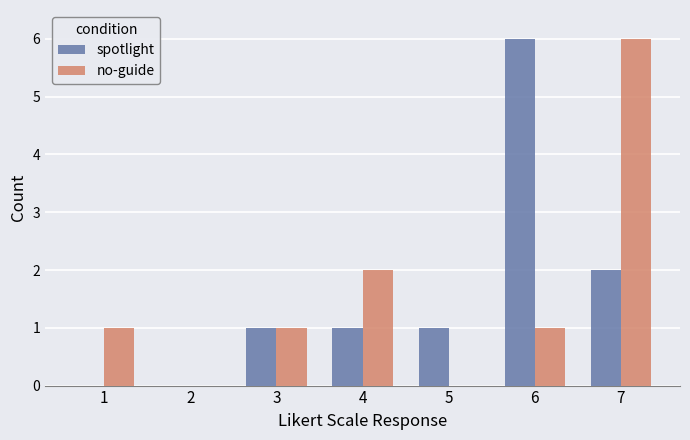

What is the highest value of the spotlight series?

6